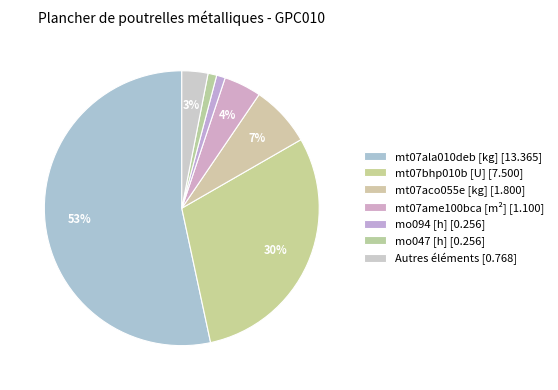

How many segments does this pie chart have?

7